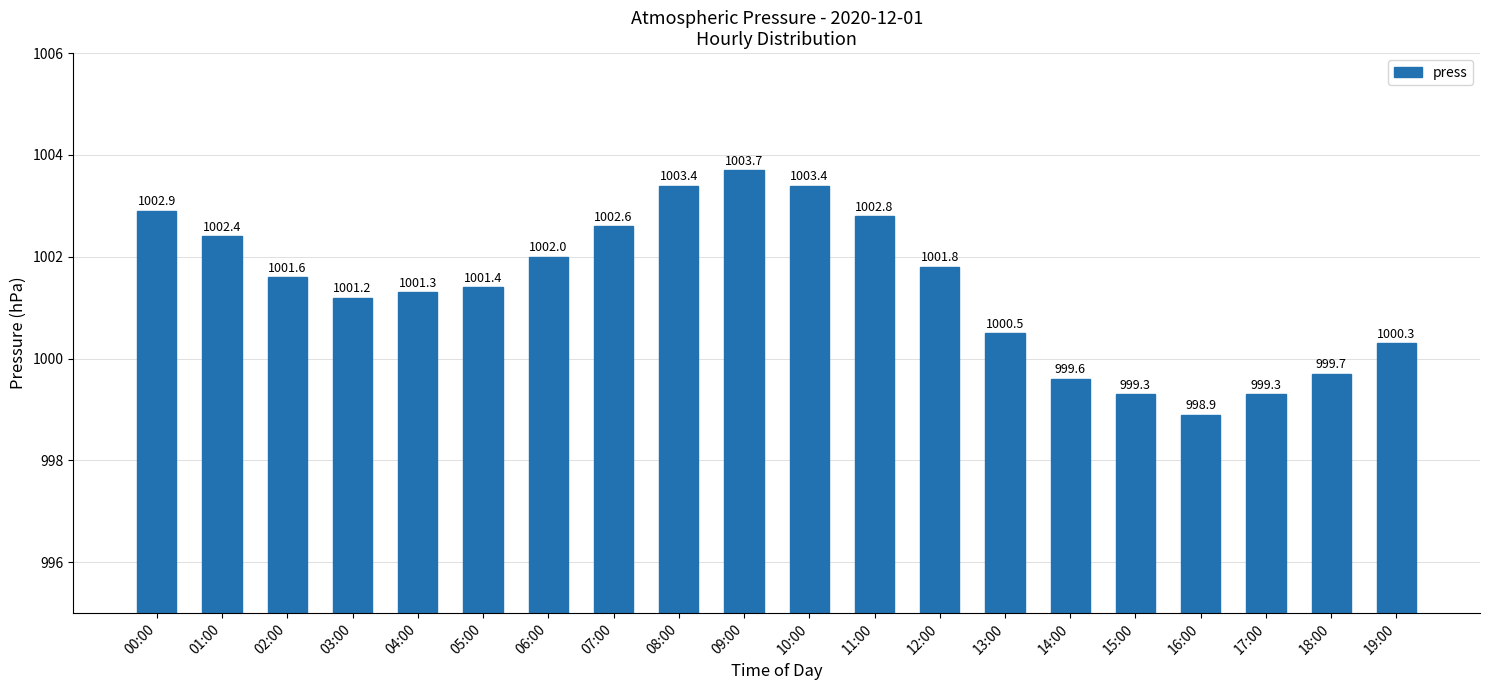

What is the smallest value displayed?

998.9